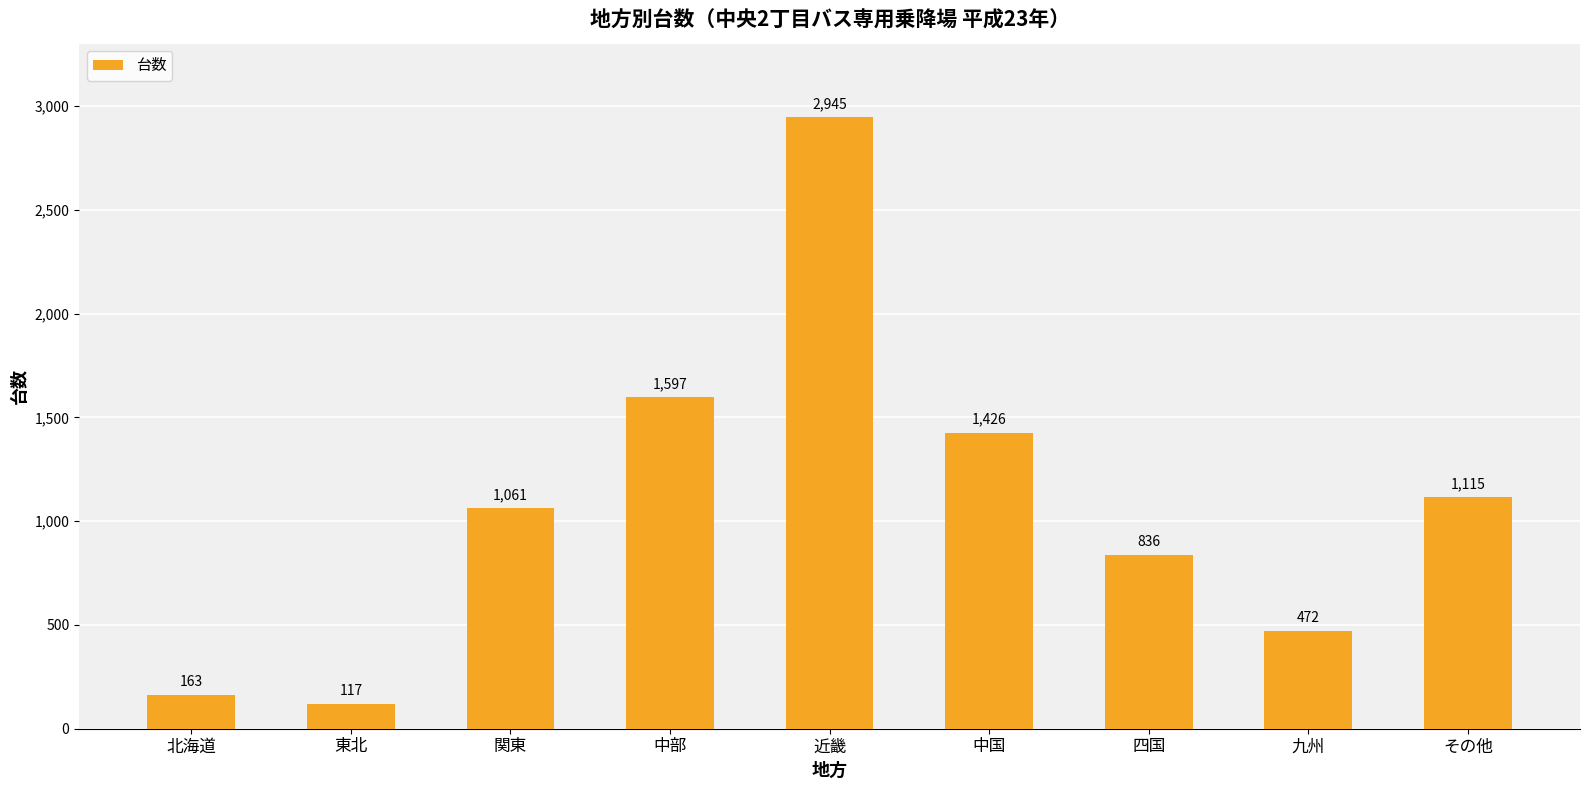

List the labels in order of value, largest first.

近畿, 中部, 中国, その他, 関東, 四国, 九州, 北海道, 東北